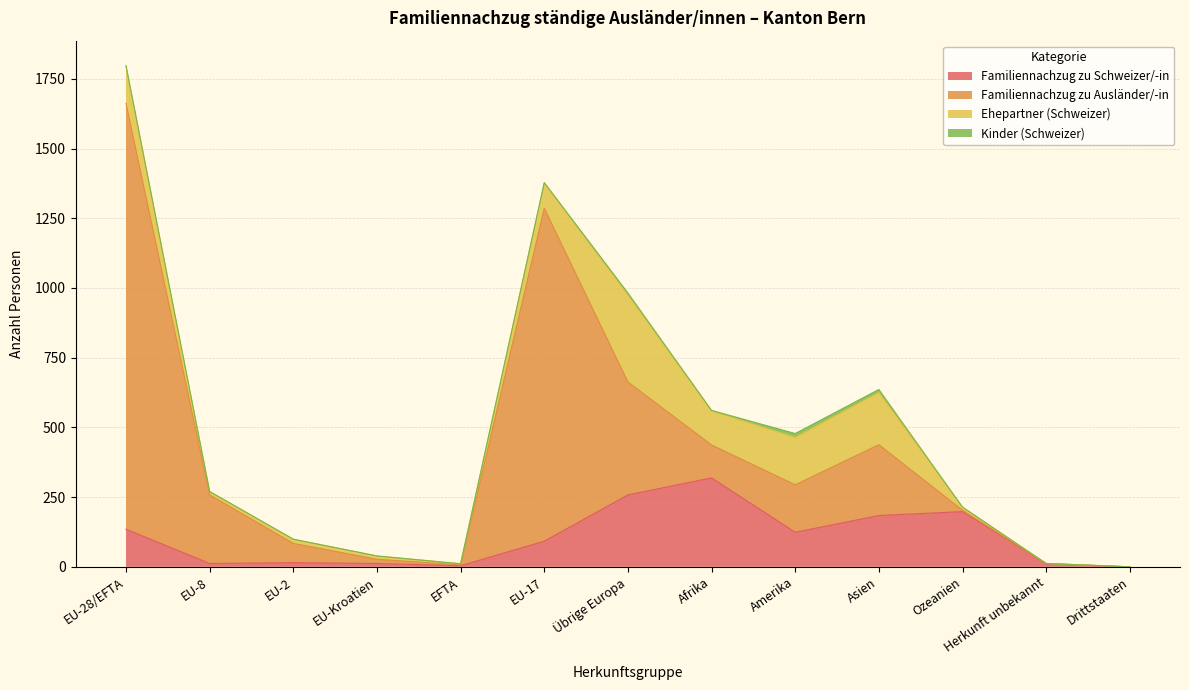

What position from the right is EU-Kroatien?

10